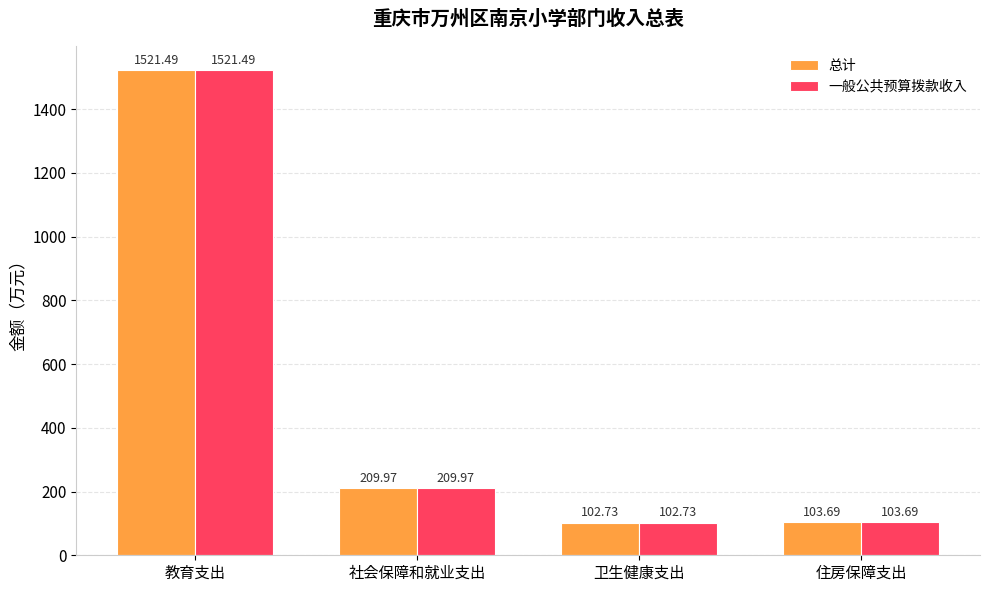

What is the difference between the maximum and second lowest values in the 一般公共预算拨款收入 series?

1417.8